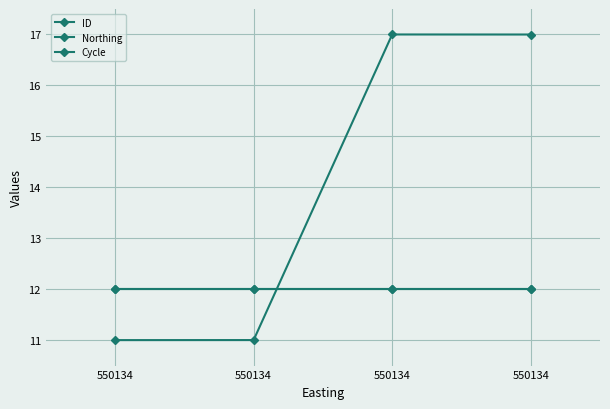

Is this an area chart (filled region under the line)?

No